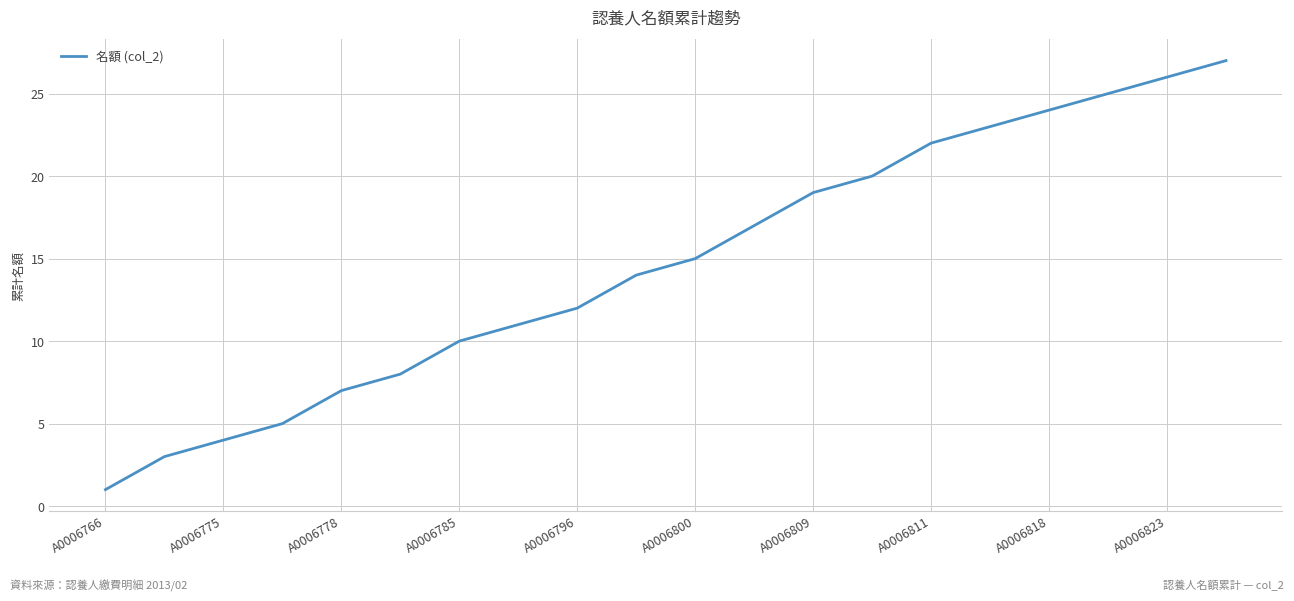

What is the greatest value displayed?

27